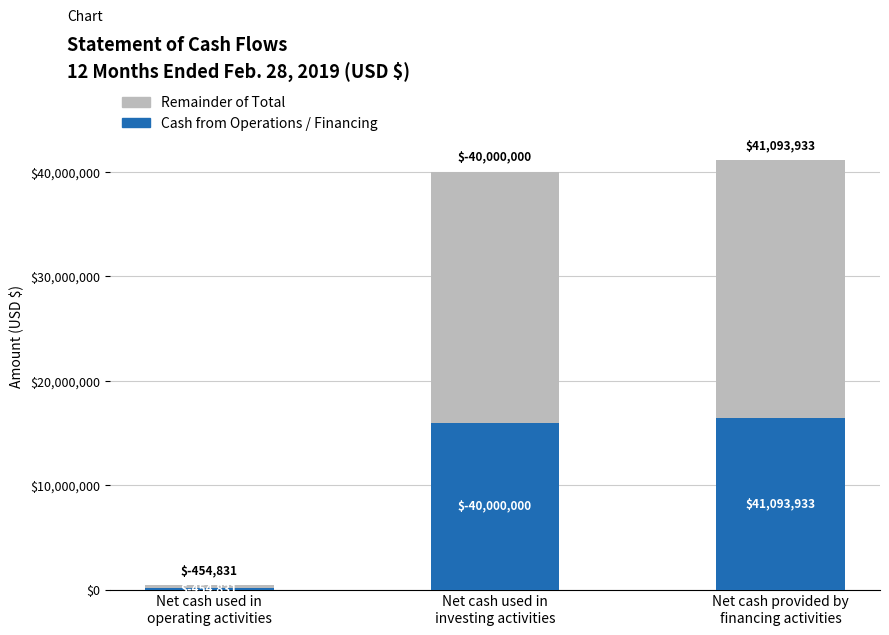

Does the chart contain any negative values?

No